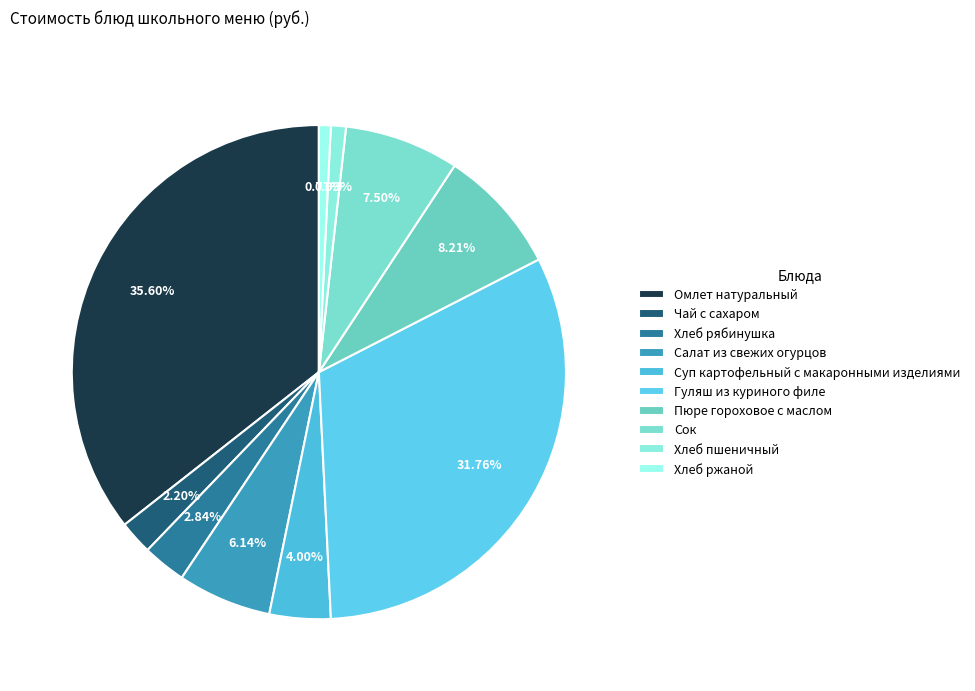

What portion of the pie excludes Сок?

92.5%